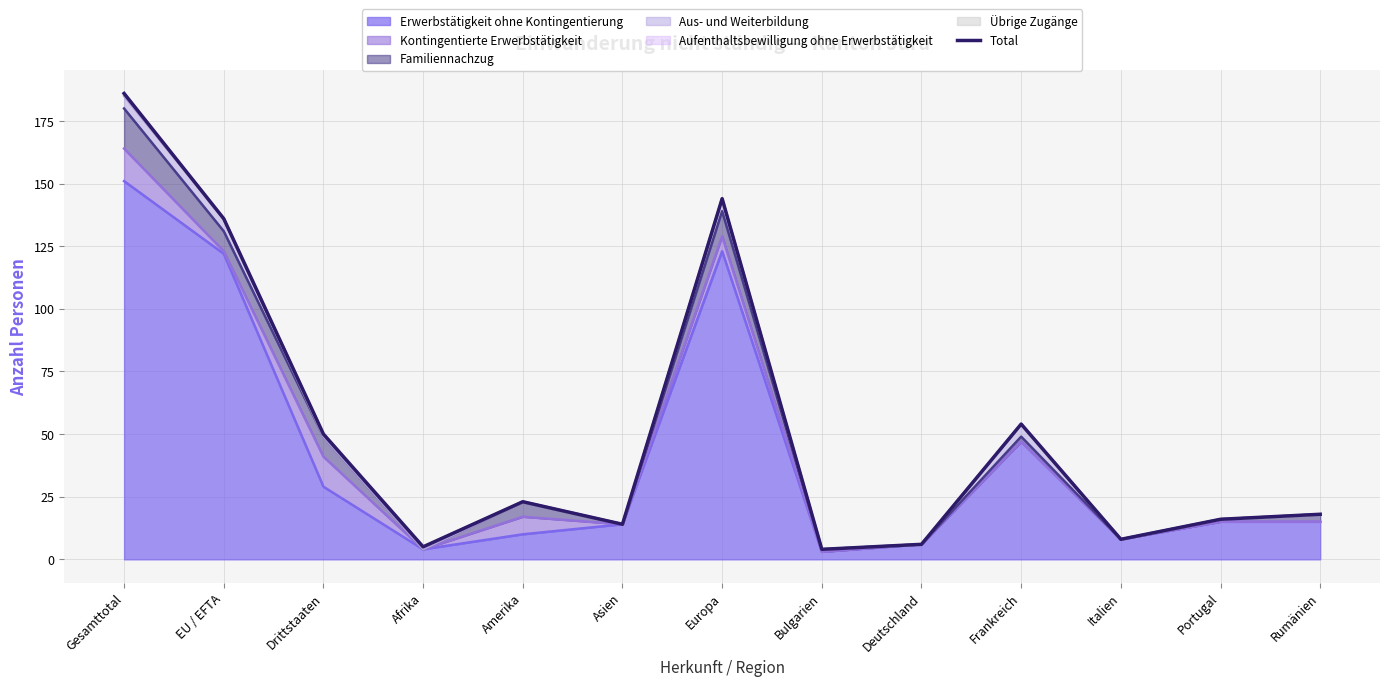

What is the average value?

51